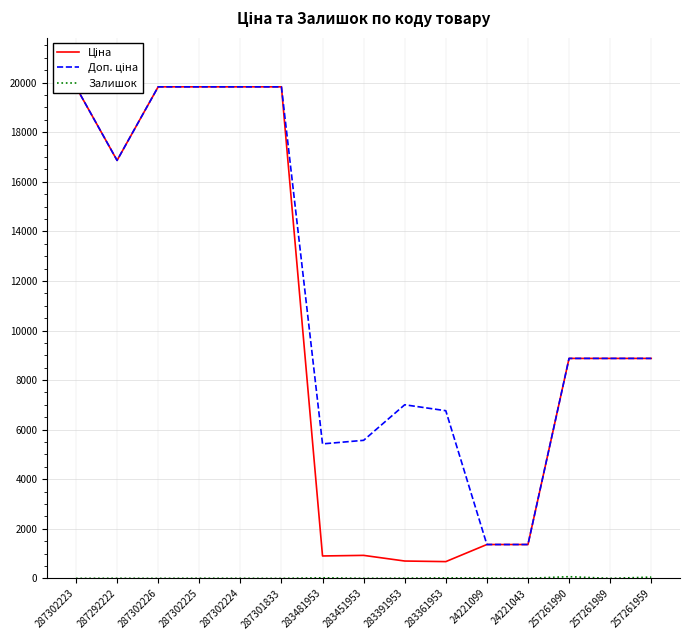

At which label is Доп. ціна closest to 10598?

257261990